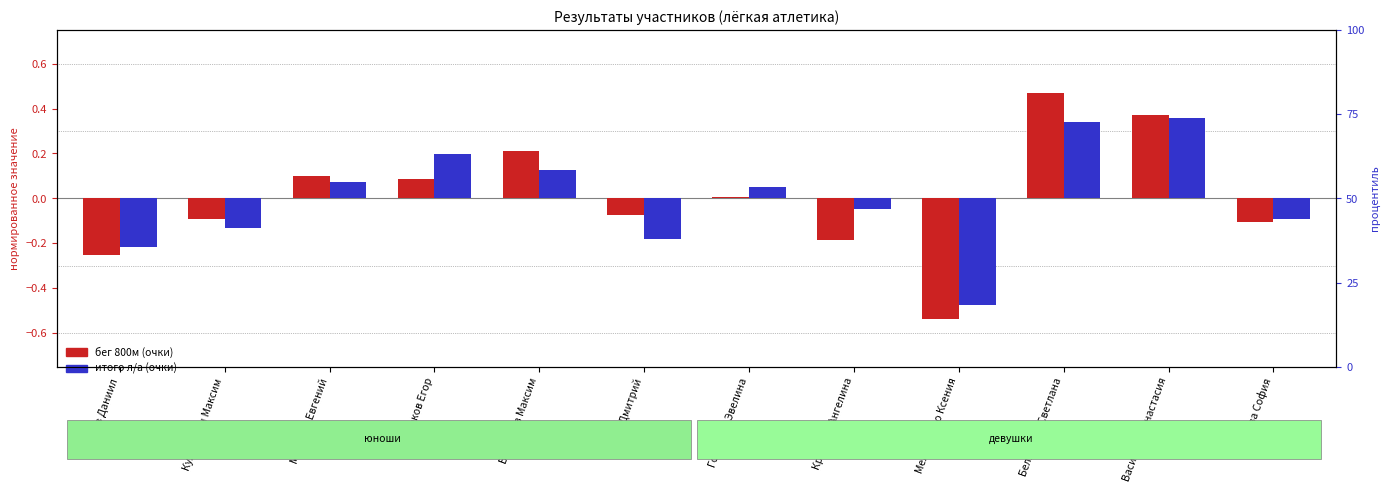

True or false: итого л/а (очки) has a value of -0.2 at Зайцев Даниил.

True